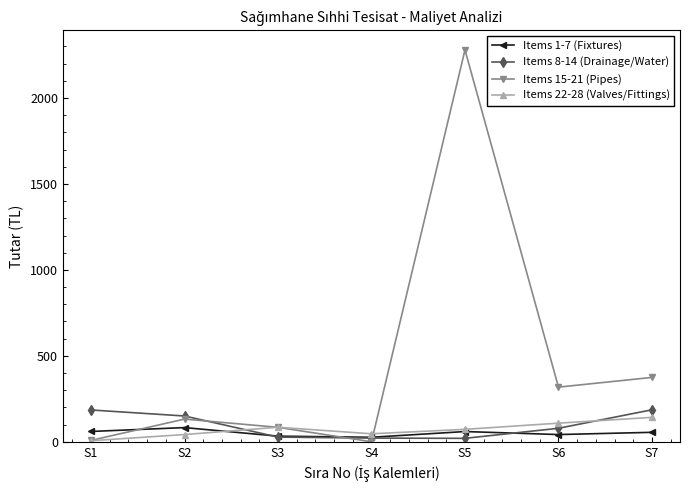

In Items 8-14 (Drainage/Water), how many points are lower than both neighbors (excluding endpoints)?

1